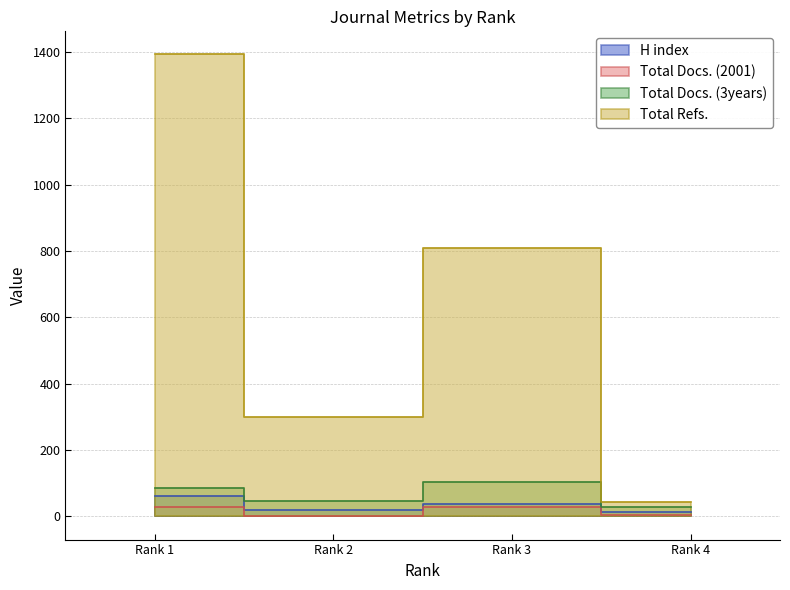

How many distinct data groups are displayed?

4